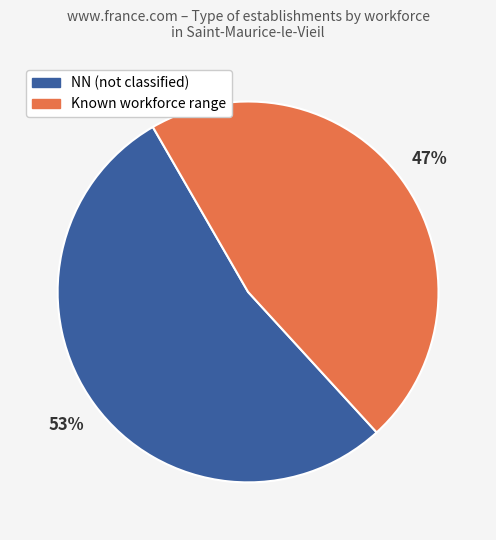

To the nearest percent, what is the average slice percentage?

50%